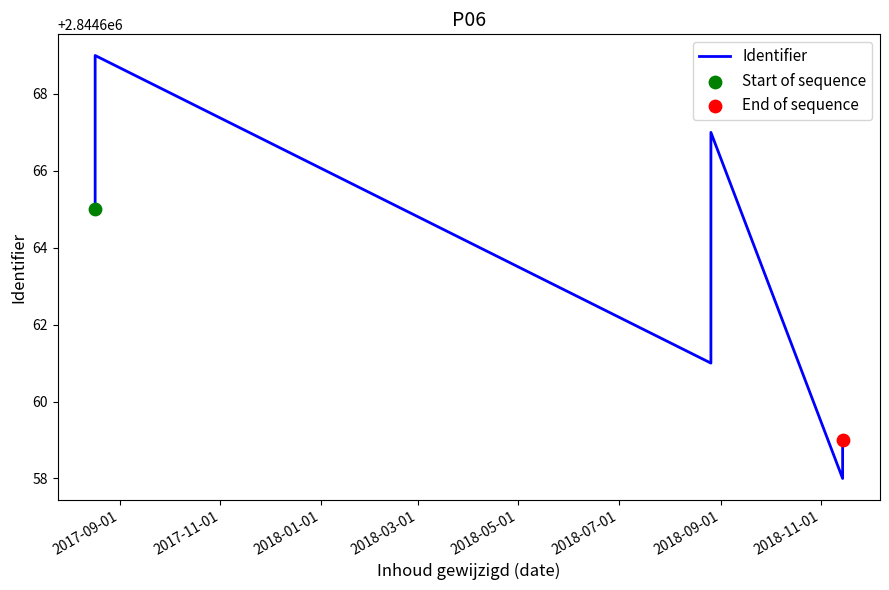

Approximately how many times larger is the value at 2018-09-01 compared to 2017-11-01?

1.0